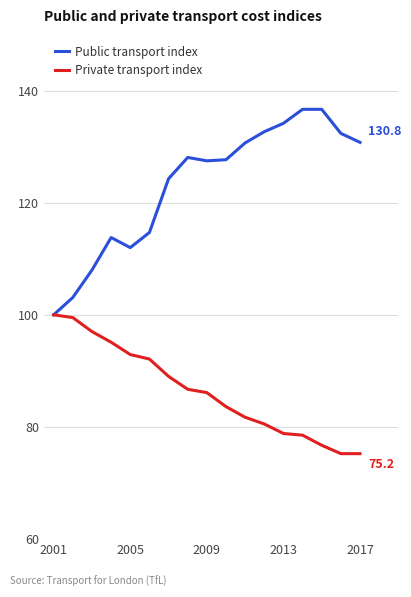

At how many categories does at least one series exceed 123?

11